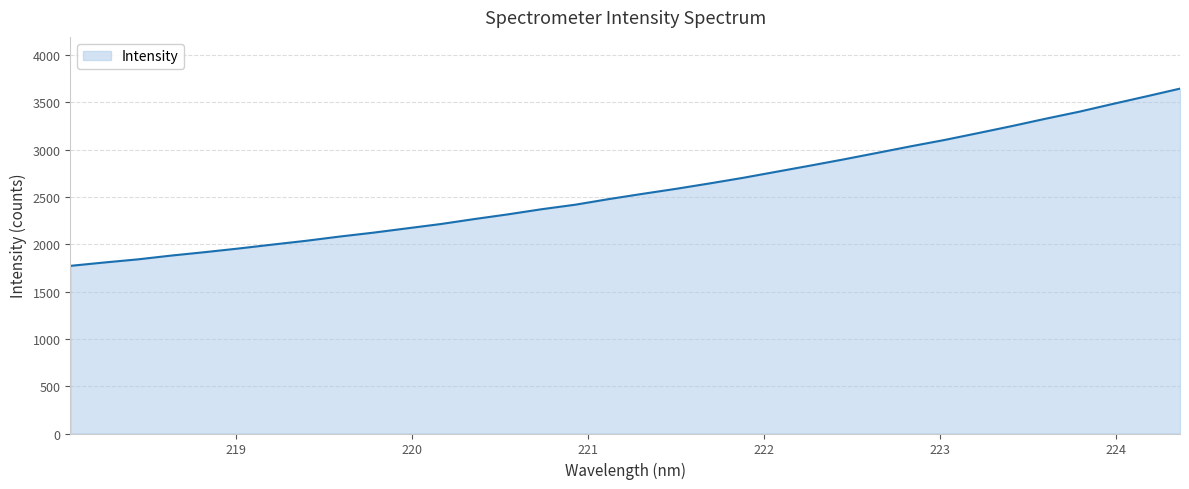

What is the difference between the maximum and minimum values?

1872.6